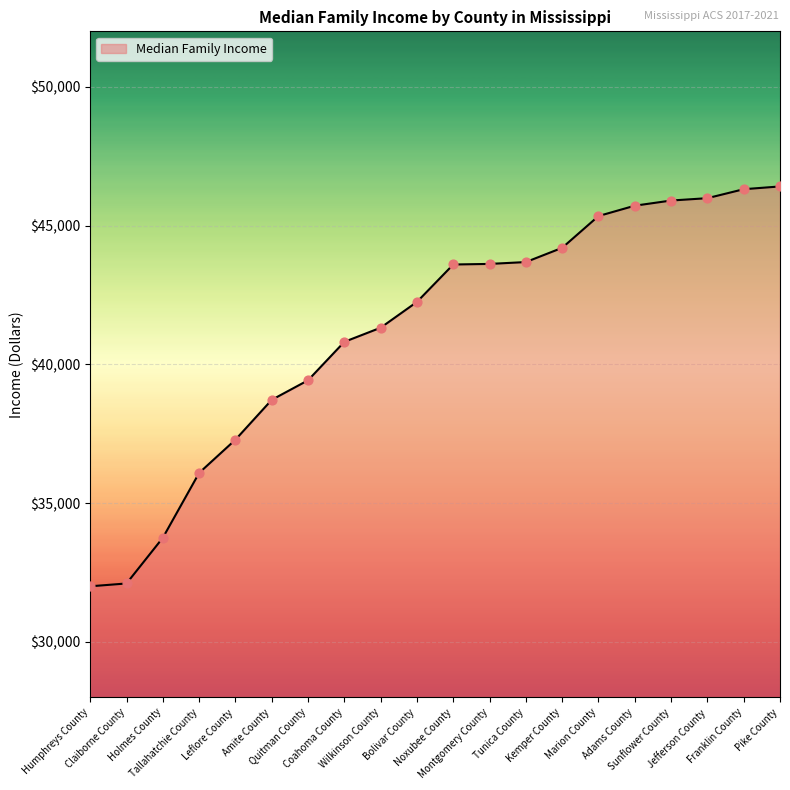

Approximately how many times larger is the value at Tunica County compared to Jefferson County?

0.9